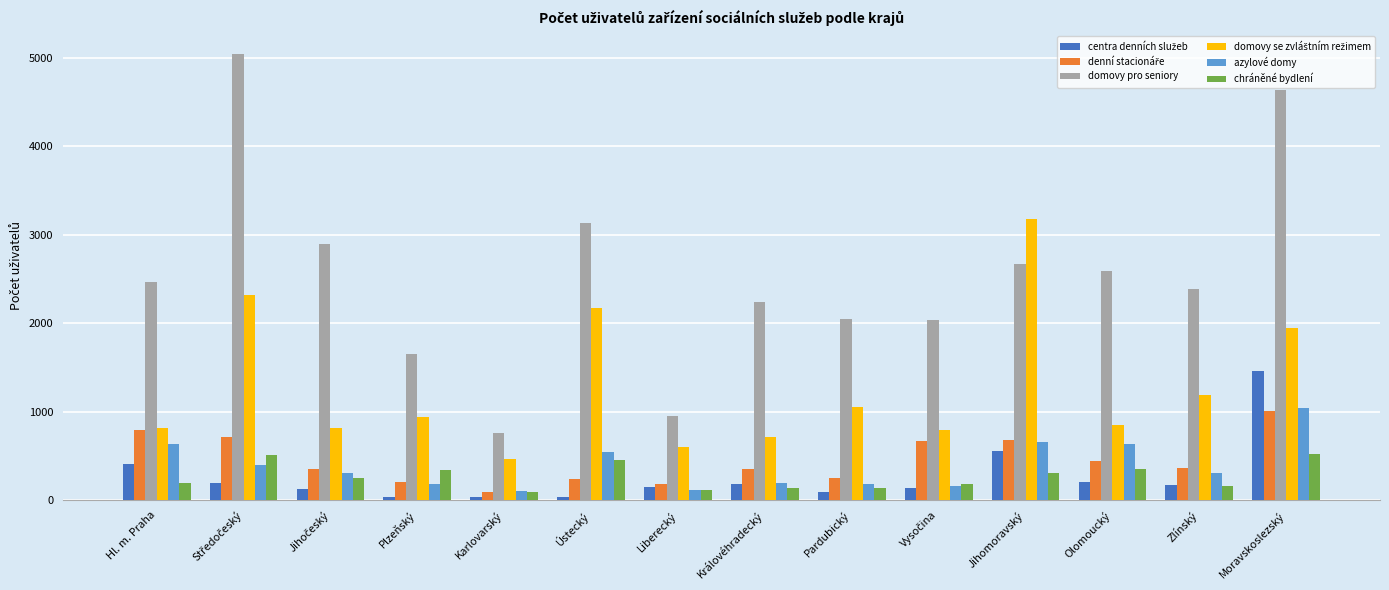

What is the spread (max minus min) of values at Zlínský?

2231